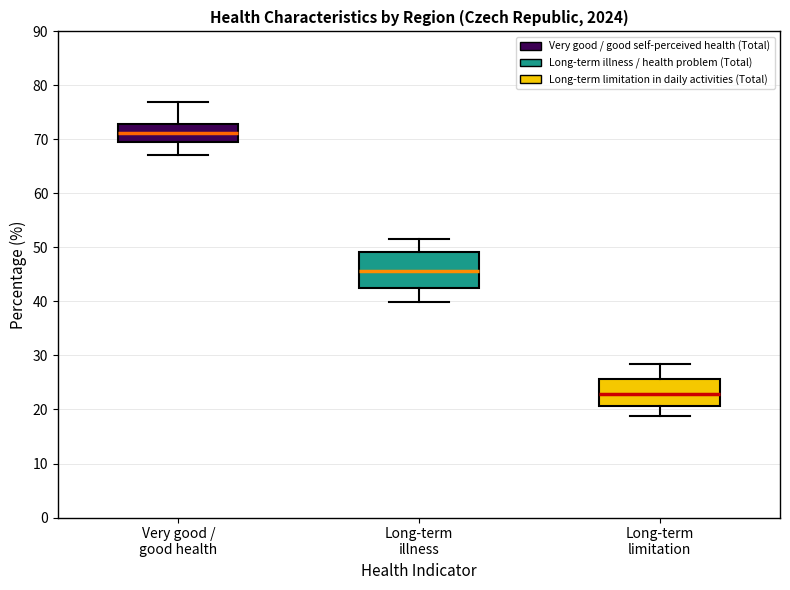

Reading left to right, read every box against the y-axis: the position of its median line, the range the box covers, and the ends of its whiskers. The values are not printed on the chart, so give them approximately, as read against the axis.

Very good / good health: median 71, box 70 to 73, whiskers 67 to 77
Long-term illness: median 46, box 42 to 49, whiskers 40 to 52
Long-term limitation: median 23, box 21 to 26, whiskers 19 to 28